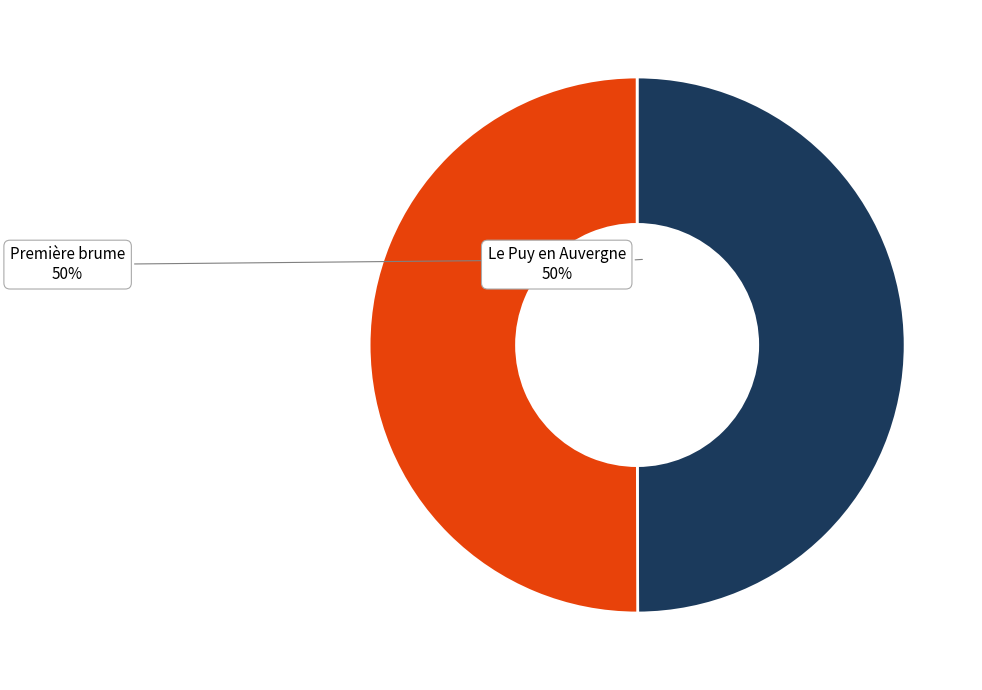

To the nearest percent, what portion does Le Puy en Auvergne represent?

50%